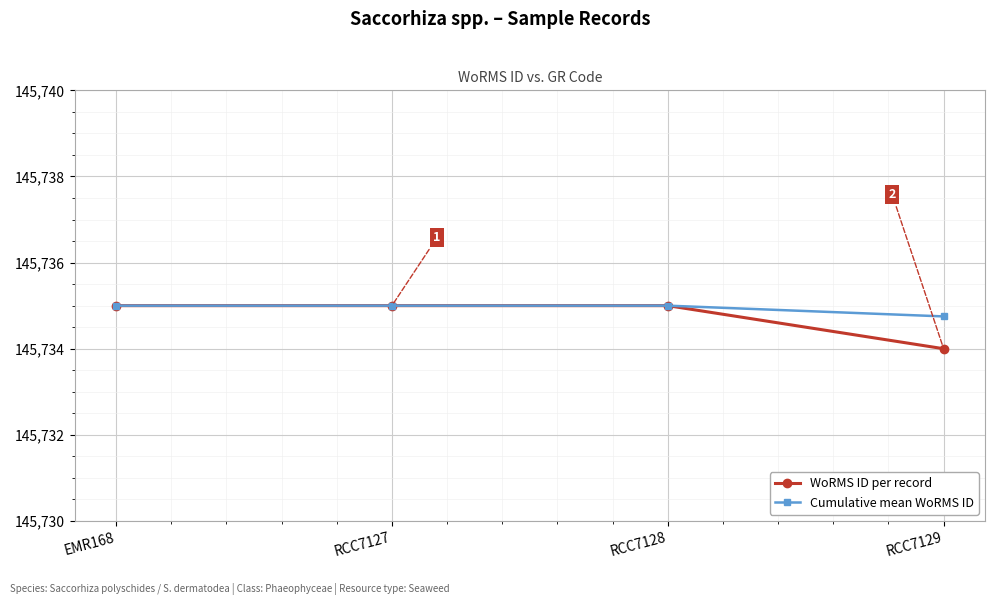

Which series has the largest total across all categories?

Cumulative mean WoRMS ID